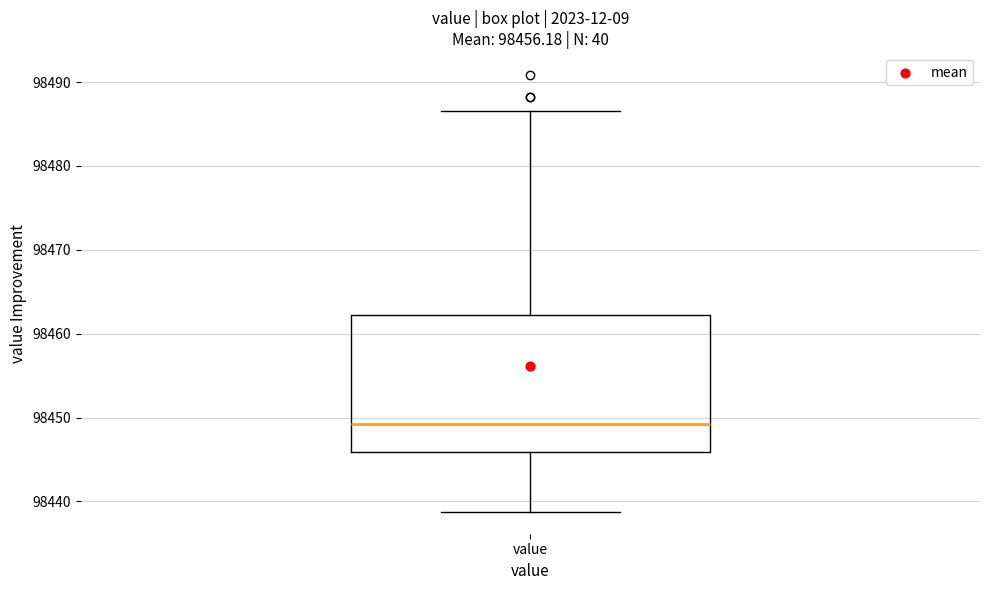

Transcribe this box plot: give where the median line is, the range the box spans, and where the two whiskers end, as read against the y-axis. The values are not printed on the chart, so give them approximately, as read against the axis.

median 98449, box 98446 to 98462, whiskers 98439 to 98487